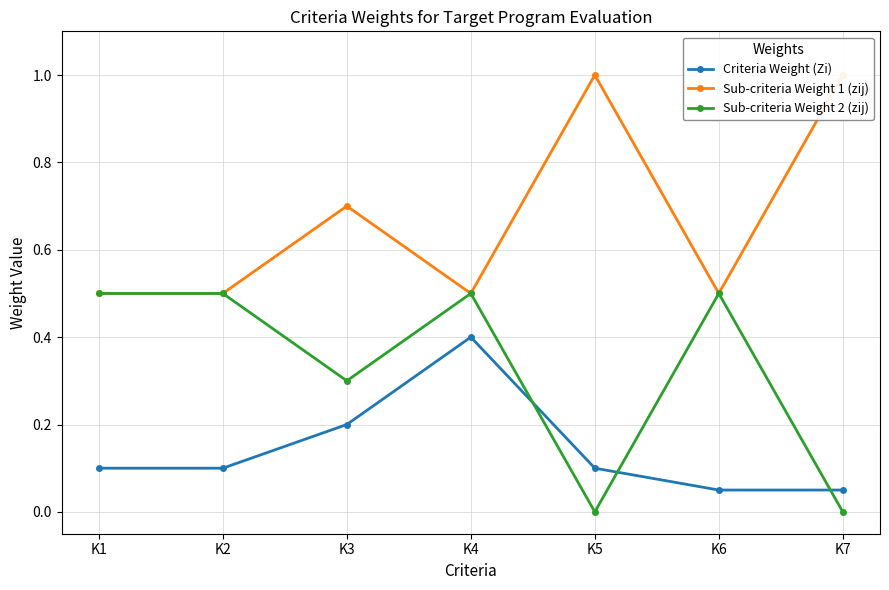

How many data points in Sub-criteria Weight 2 (zij) are above 0?

5